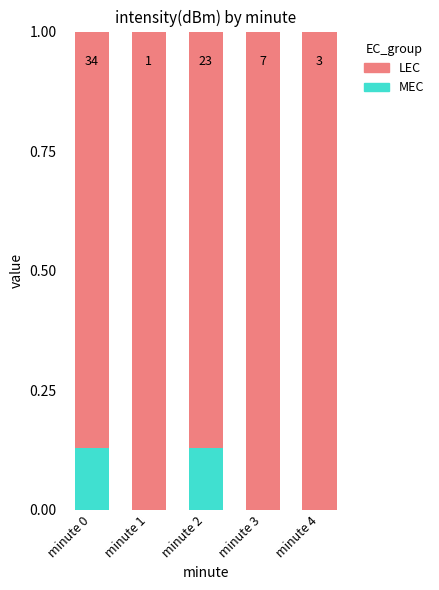

Are the bars grouped side by side (vs. stacked)?

No